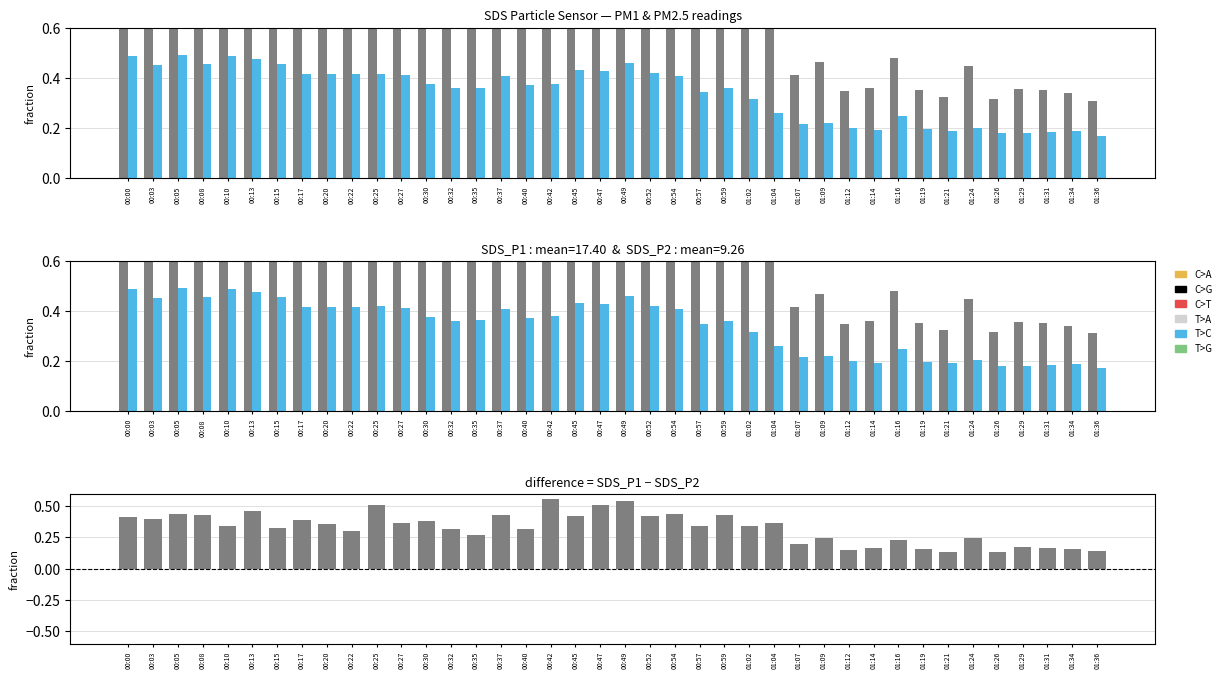

What is the difference between the maximum and minimum values in the SDS_P1 − SDS_P2 (pos) series?

0.4